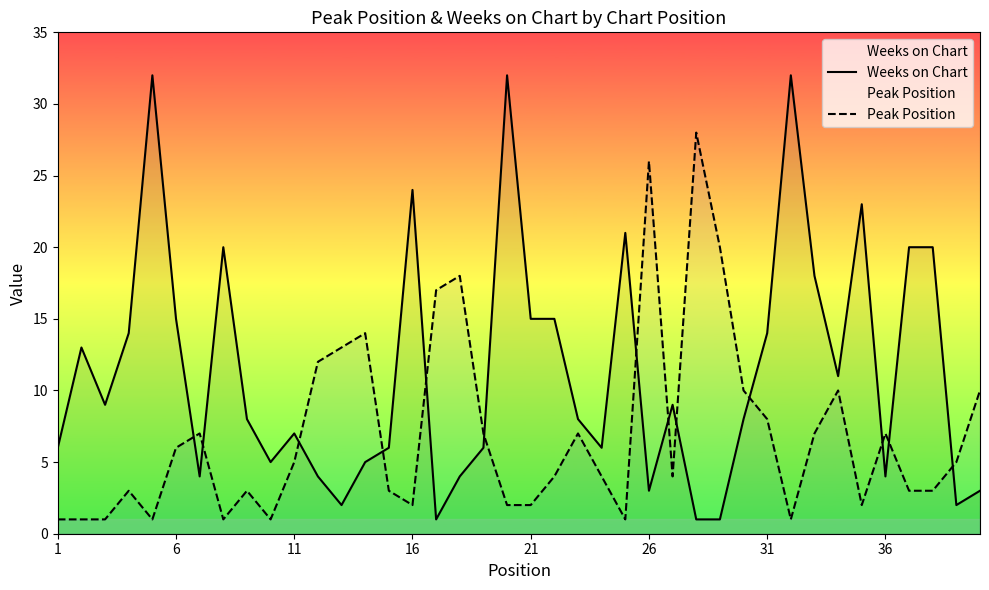

Which series has the widest spread of values?

Weeks on Chart